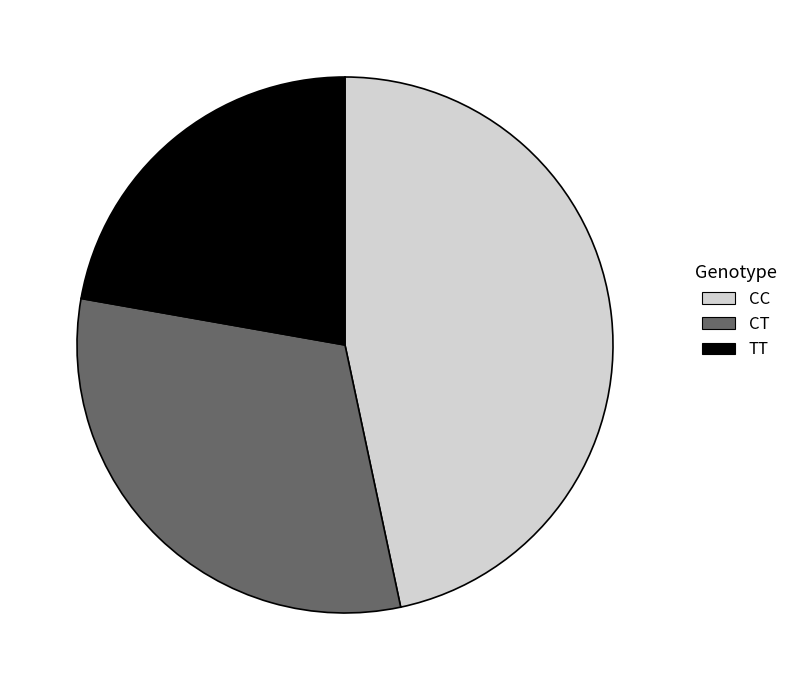

How many slices are in this pie chart?

3